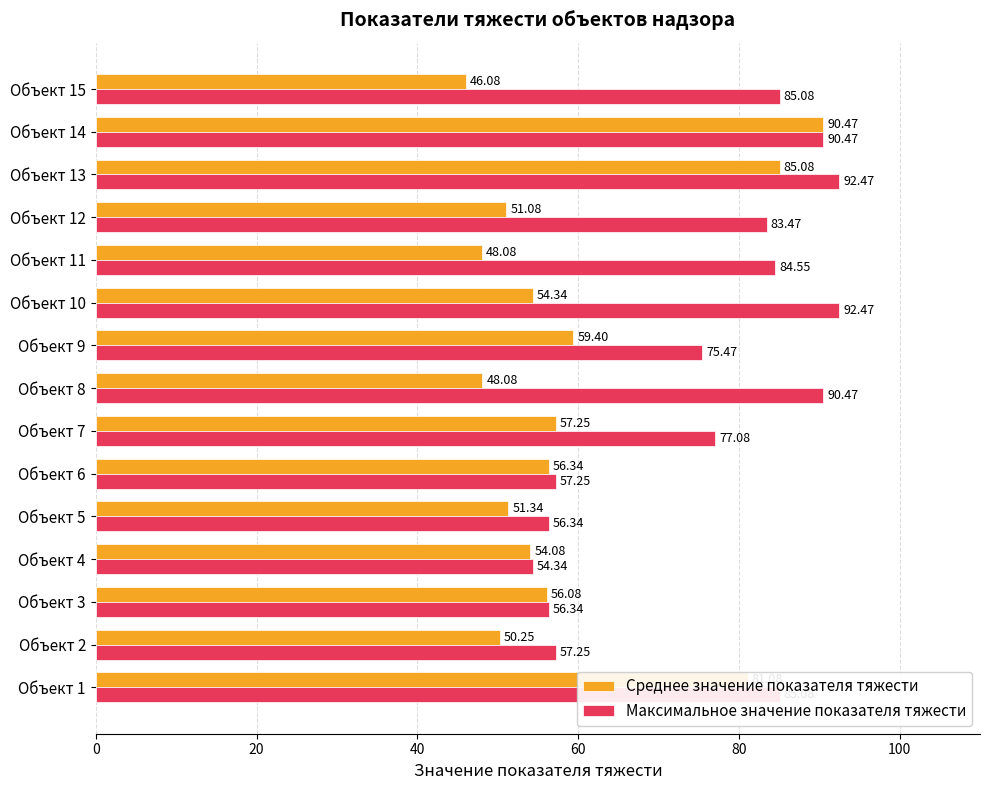

What is the total value across all series at Объект 1?

166.2